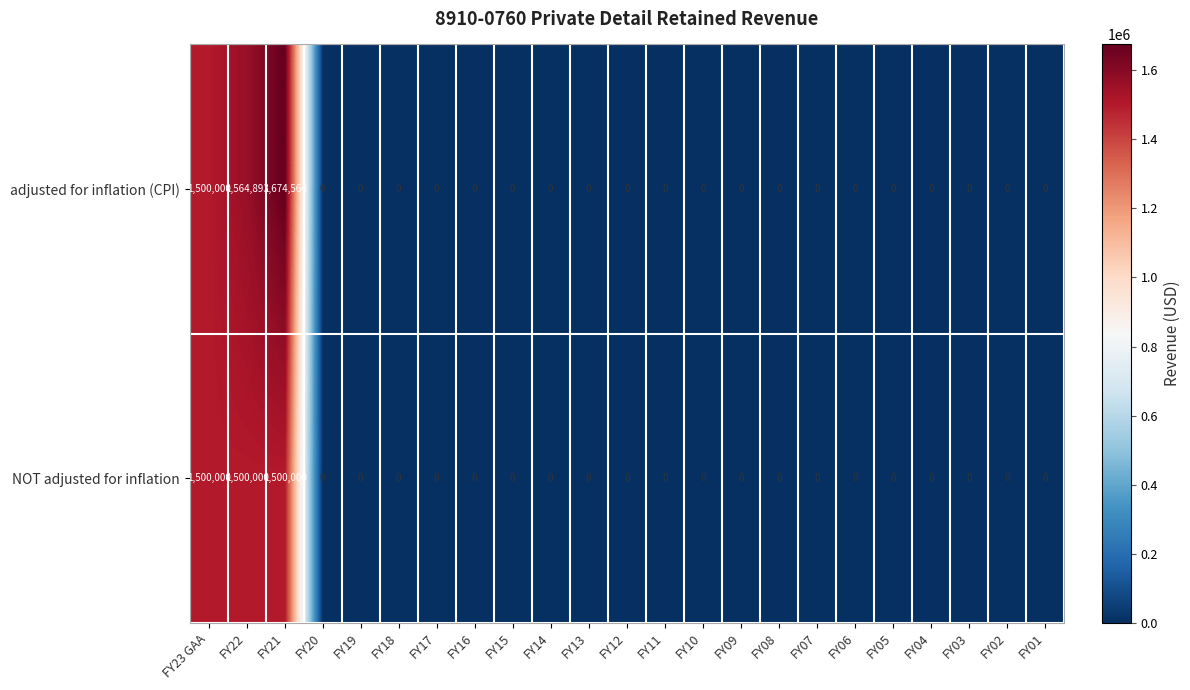

What is the difference between the maximum and second lowest values in the NOT adjusted for inflation series?

1500000